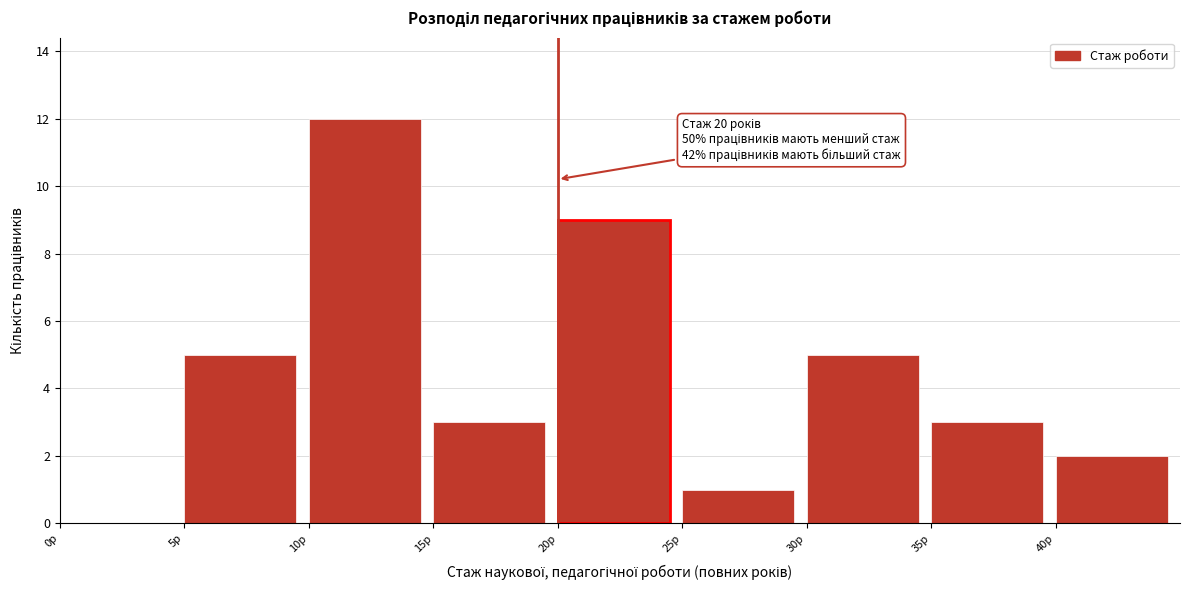

Which range on the x-axis has the tallest bar?

10 to 15